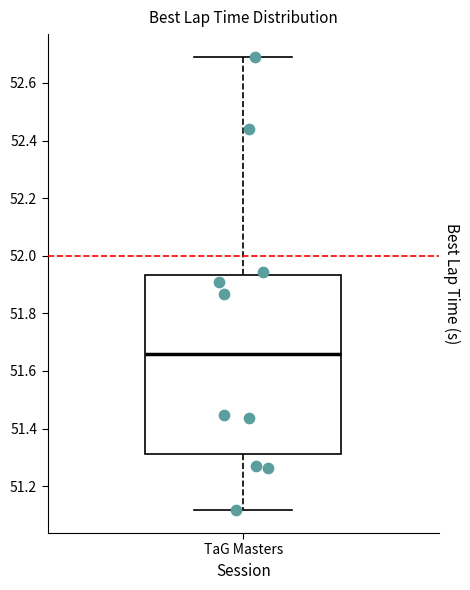

Where does the median line of the box for TaG Masters sit on the y-axis? The values are not printed on the chart, so give them approximately, as read against the axis.

51.66